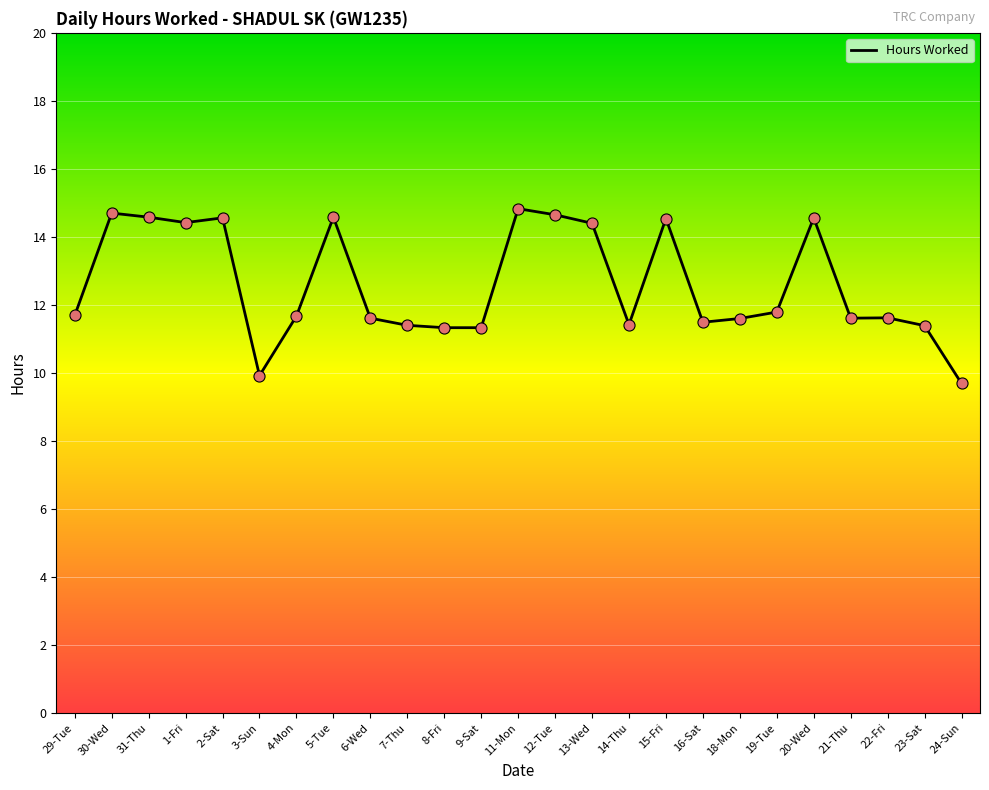

Which has a higher value, 22-Fri or 14-Thu?

22-Fri